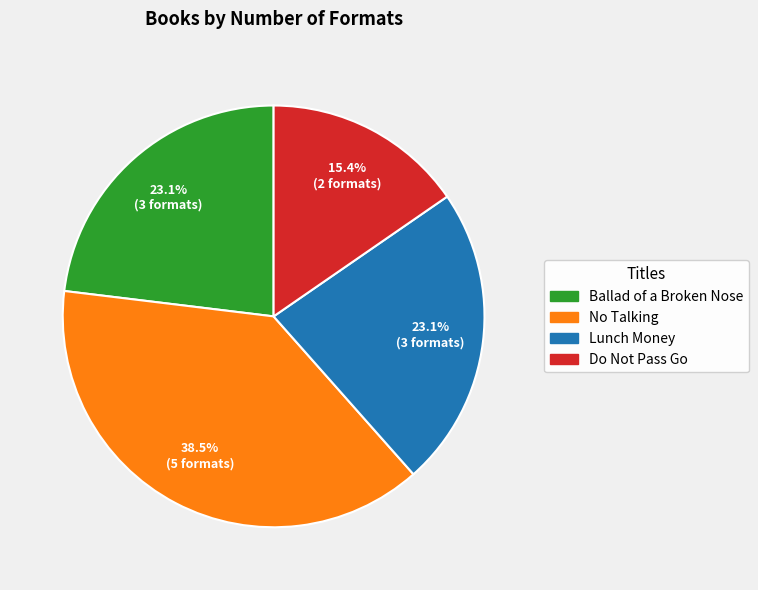

Is Lunch Money the majority of the pie?

No